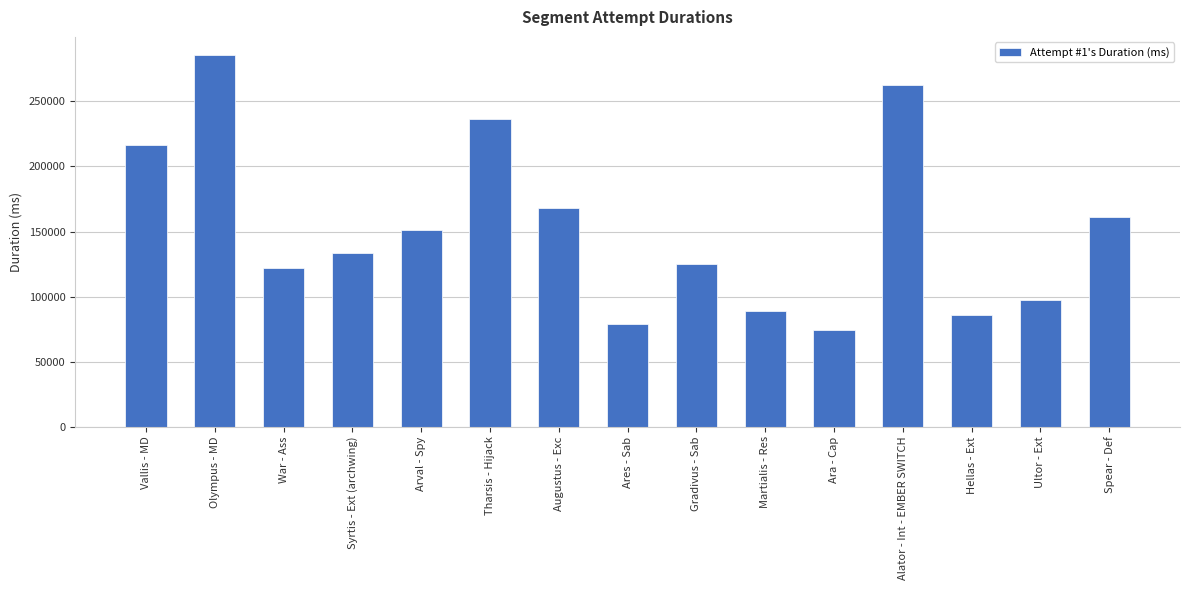

True or false: the data shows 262971 at Alator - Int - EMBER SWITCH.

True